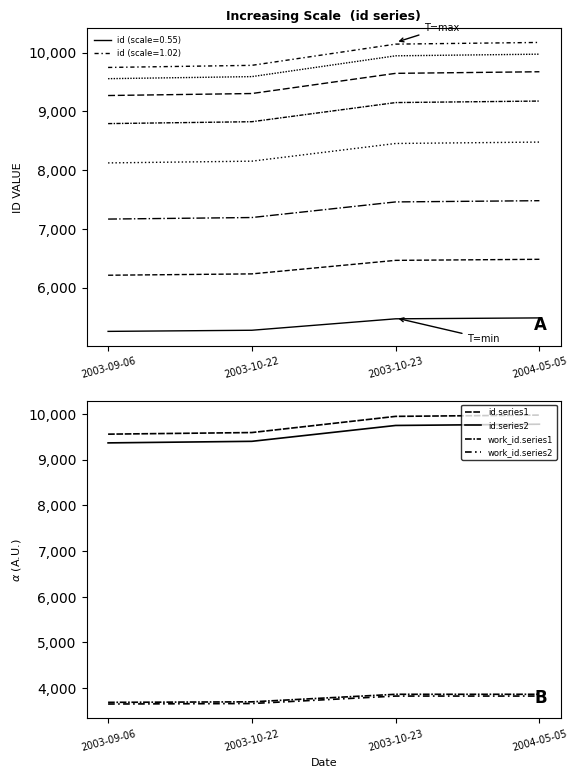

What is the smallest value displayed?

3653.1